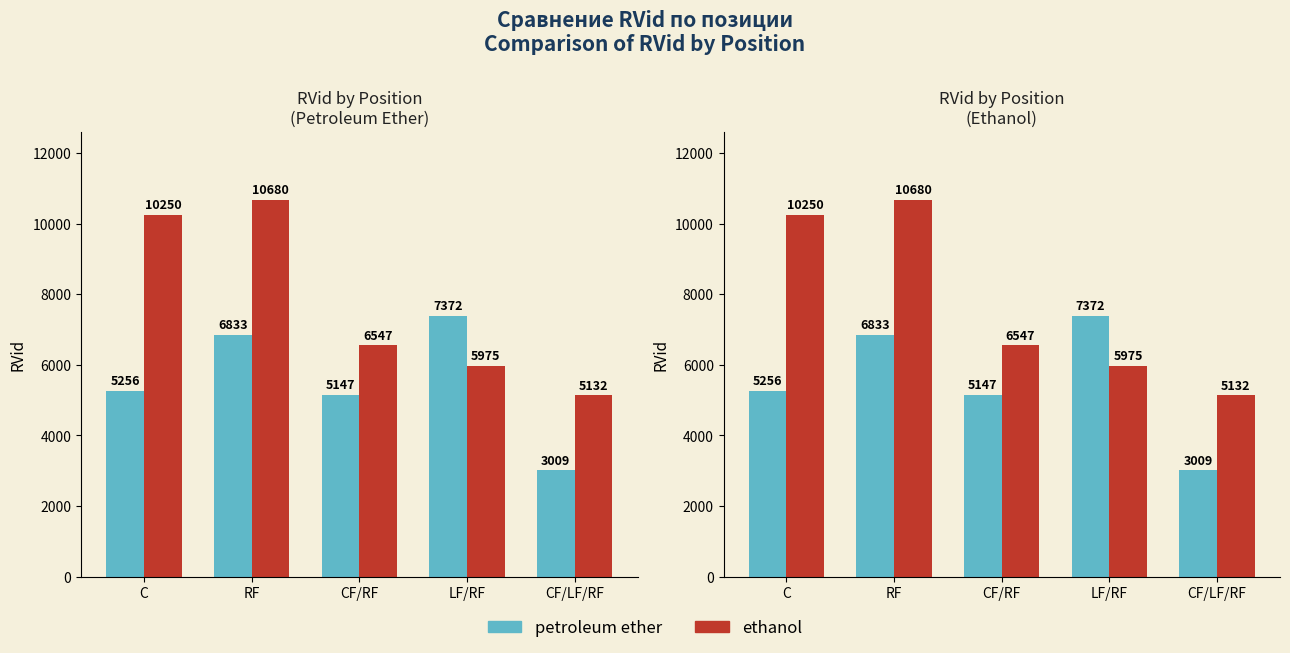

Which series has the widest spread of values?

ethanol